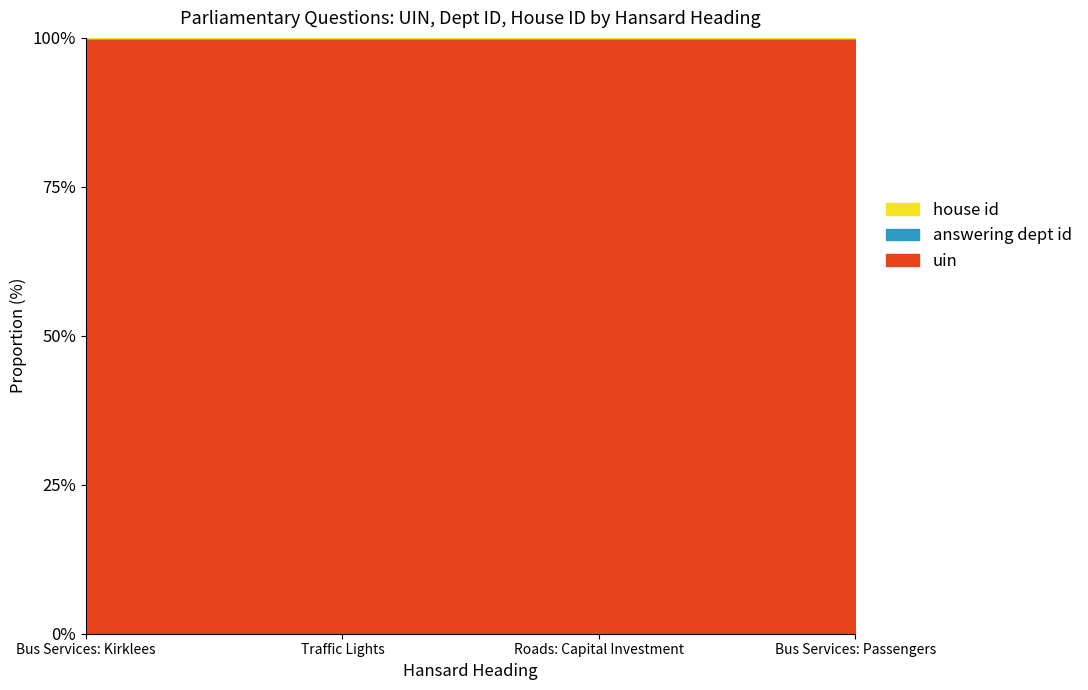

Rank the categories by house id value from lowest to highest.

Bus Services: Kirklees, Traffic Lights, Roads: Capital Investment, Bus Services: Passengers